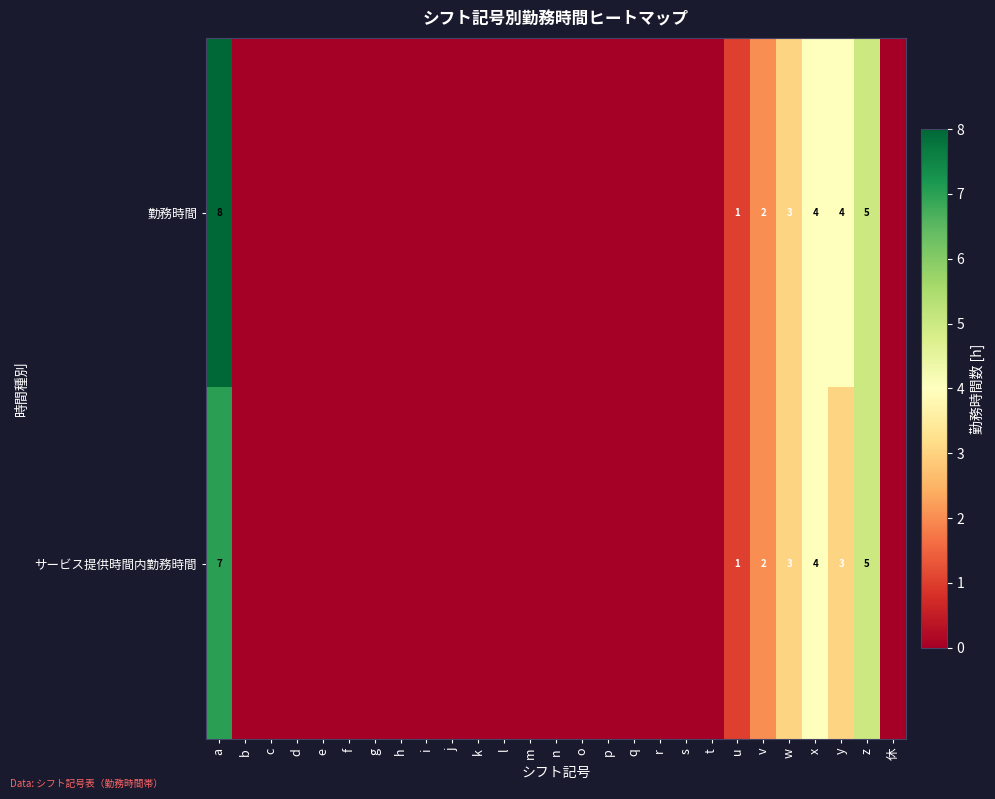

What is the greatest value displayed?

8